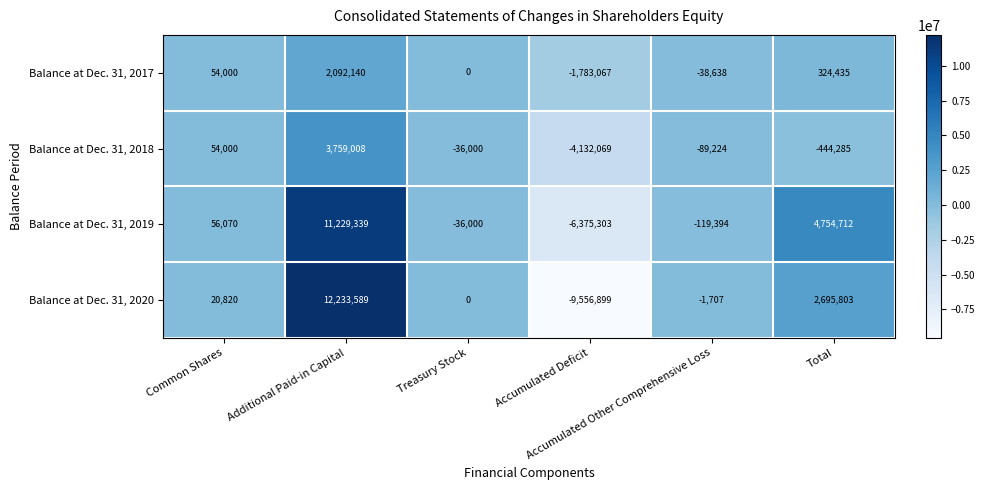

Which series has the widest spread of values?

Balance at Dec. 31, 2020